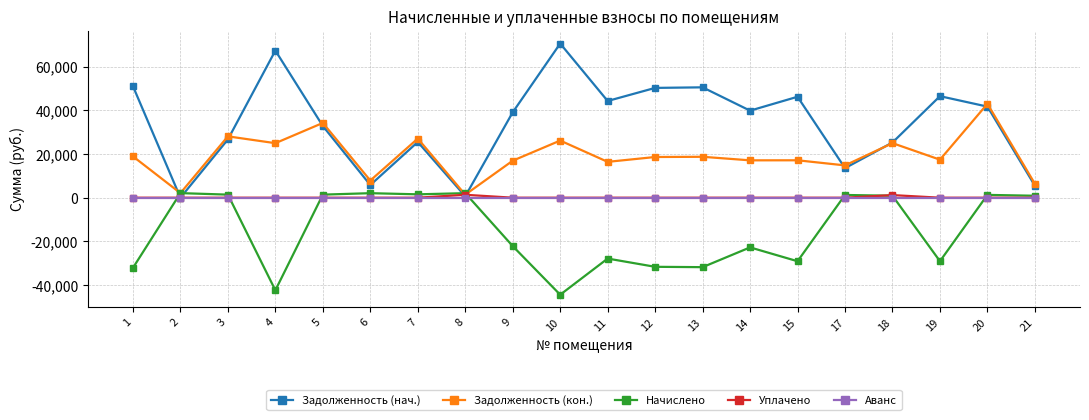

What is the value of the Задолженность (нач.) point at the 10th from the left?

70601.3